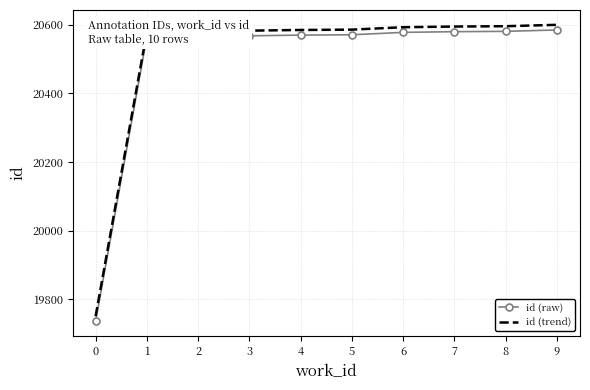

Is it true that id (raw) equals 36183 at 5?

False